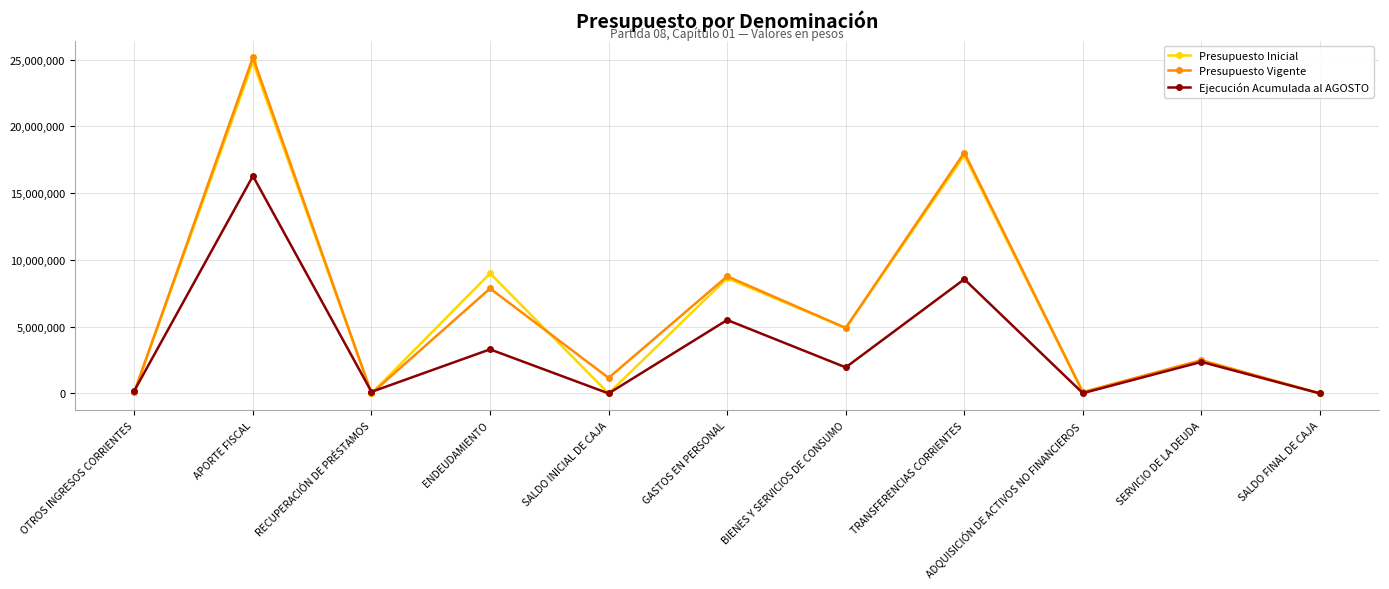

What is the total value across all series at RECUPERACIÓN DE PRÉSTAMOS?

117374